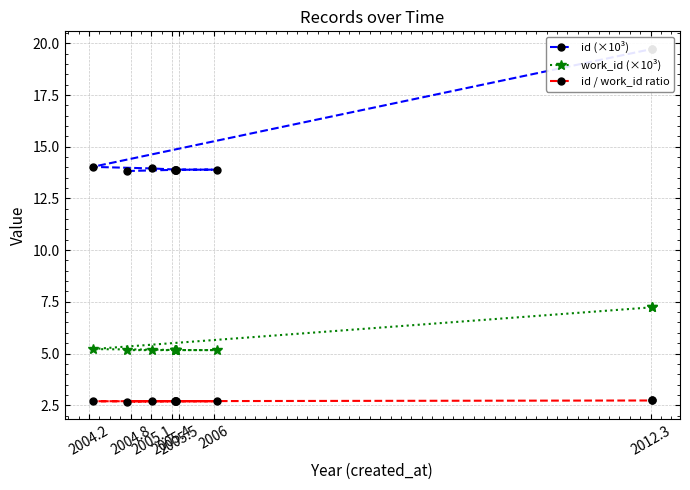

True or false: work_id (×10³) and id (×10³) intersect in this chart.

False